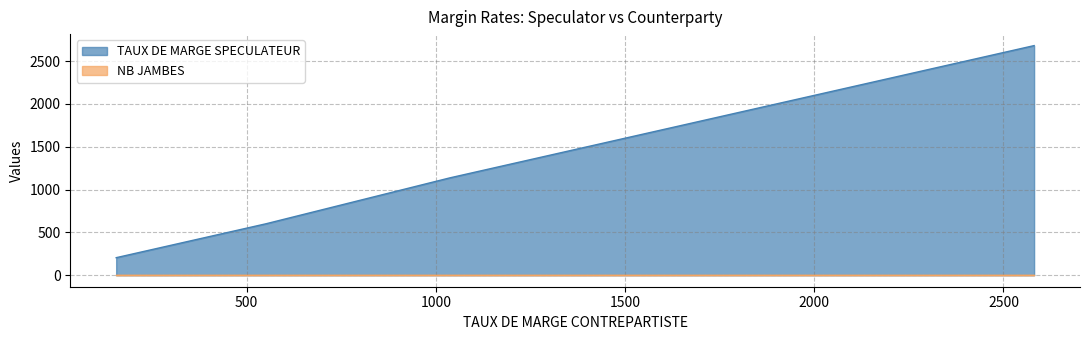

How many lines are shown in the chart?

2